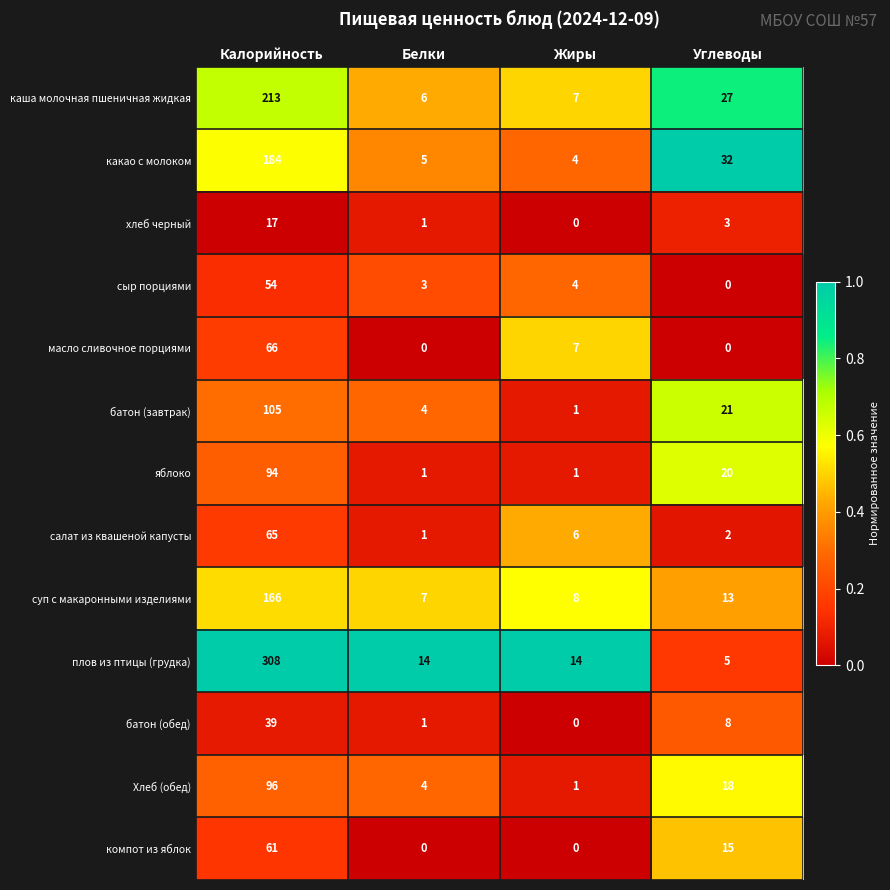

List the labels in order of сыр порциями value, largest first.

Калорийность, Жиры, Белки, Углеводы